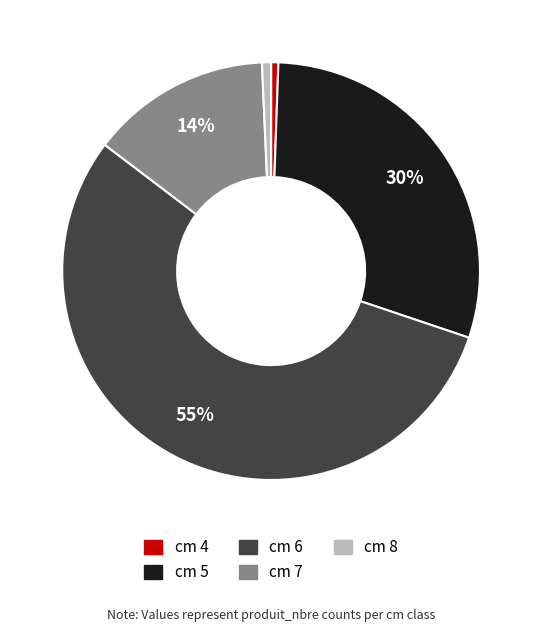

Which slice is the largest?

cm 6